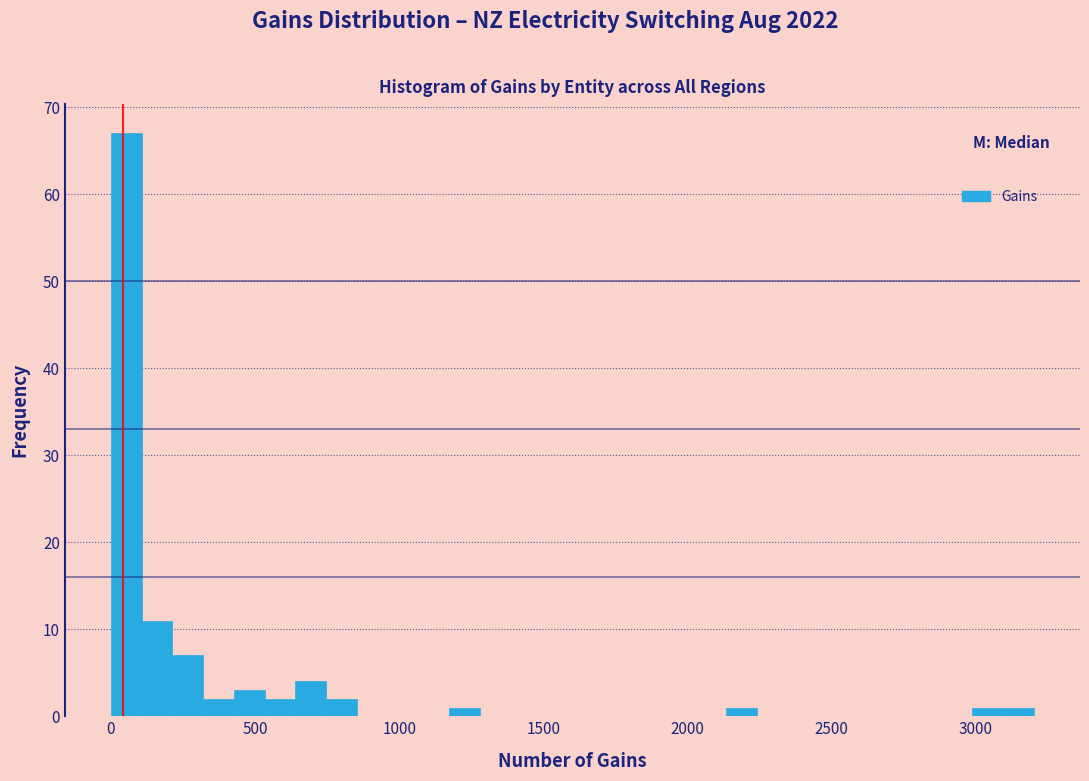

Around what value on the x-axis is the tallest bar? Give the approximate position of its centre, as read against the axis.

50